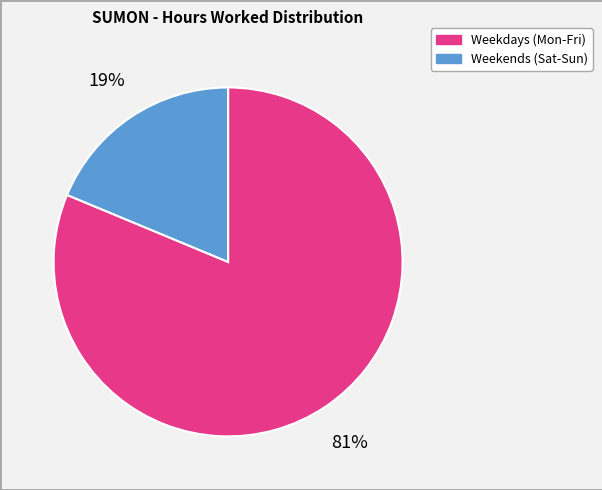

To the nearest percent, what is the average slice percentage?

50%